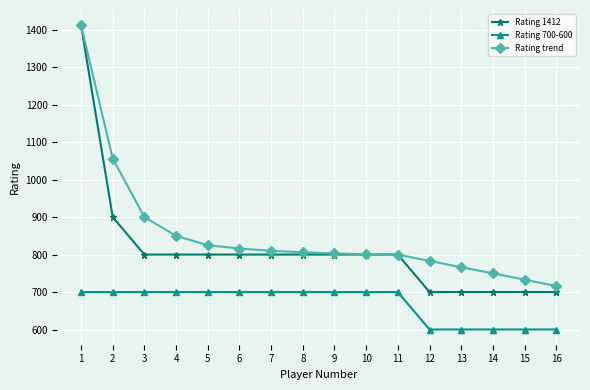

The value of Rating 700-600 at 15 is 1068. True or false?

False